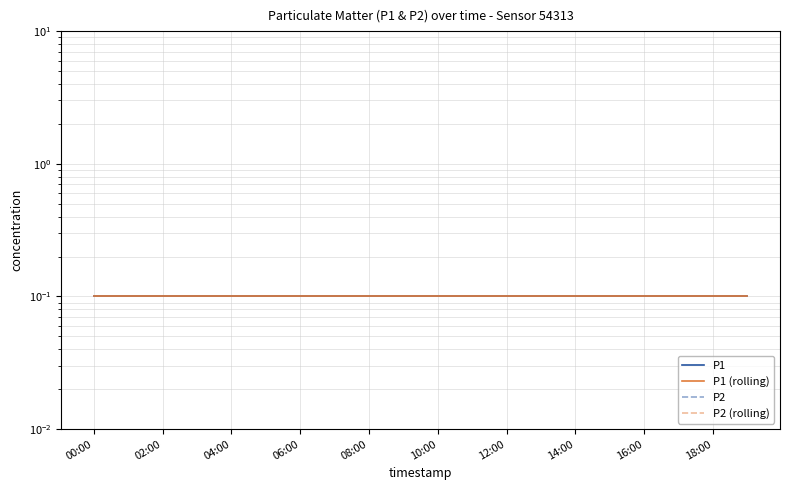

How many P1 (rolling) values are between 0 and 1?

20